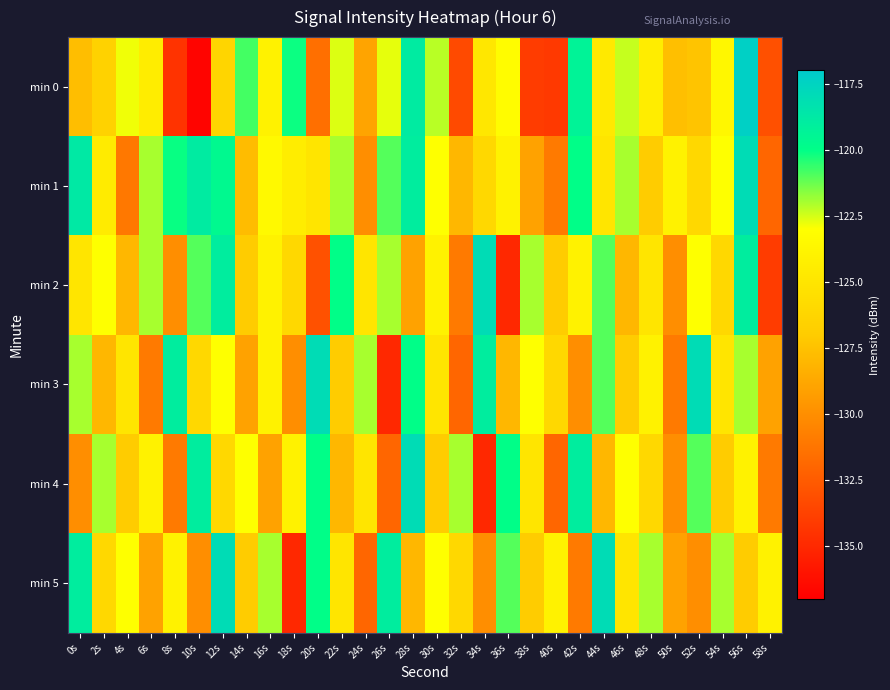

How many series are shown in this chart?

6